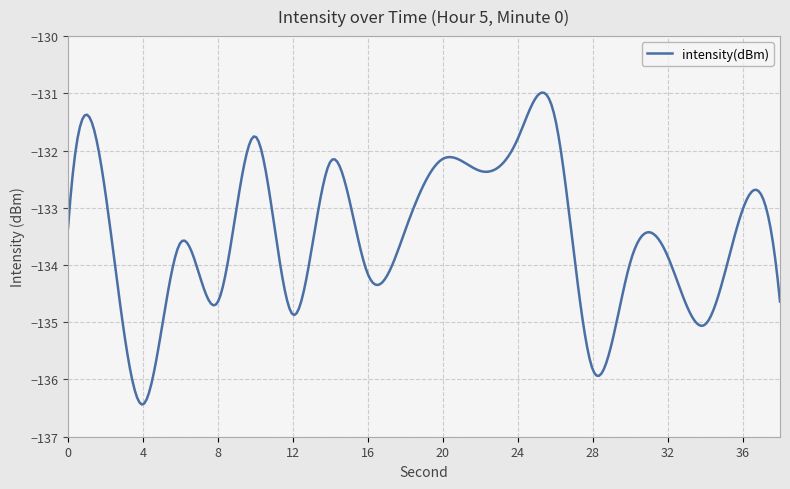

What is the greatest value displayed?

-131.0